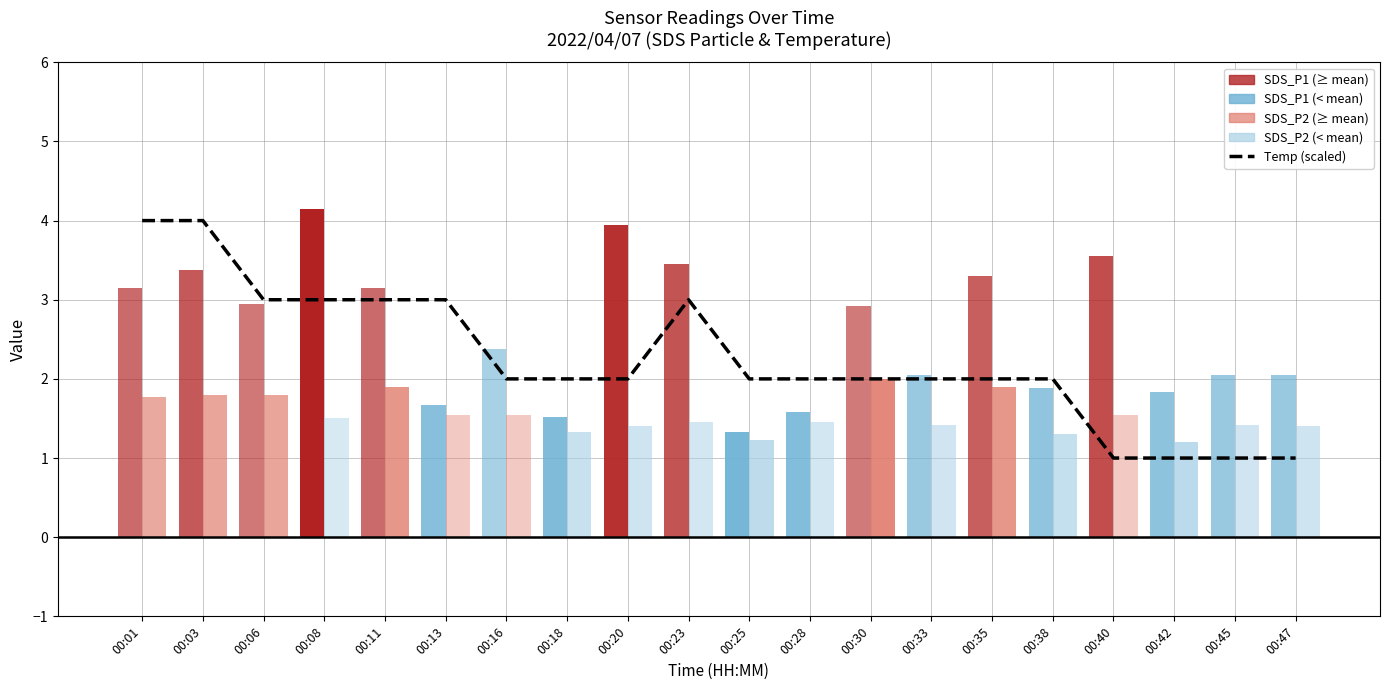

How many data points does each series have?

20